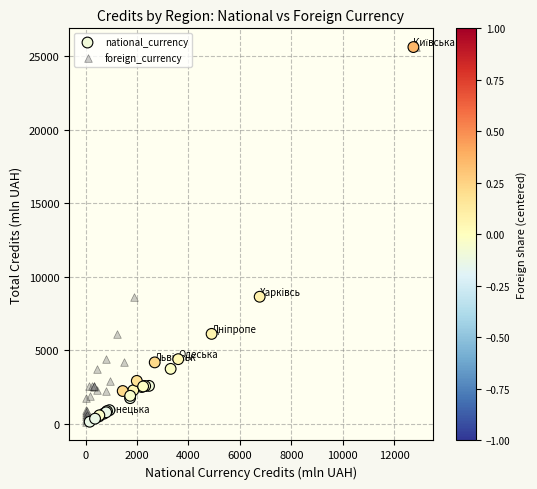

What are all the series names shown in the legend?

national_currency, foreign_currency